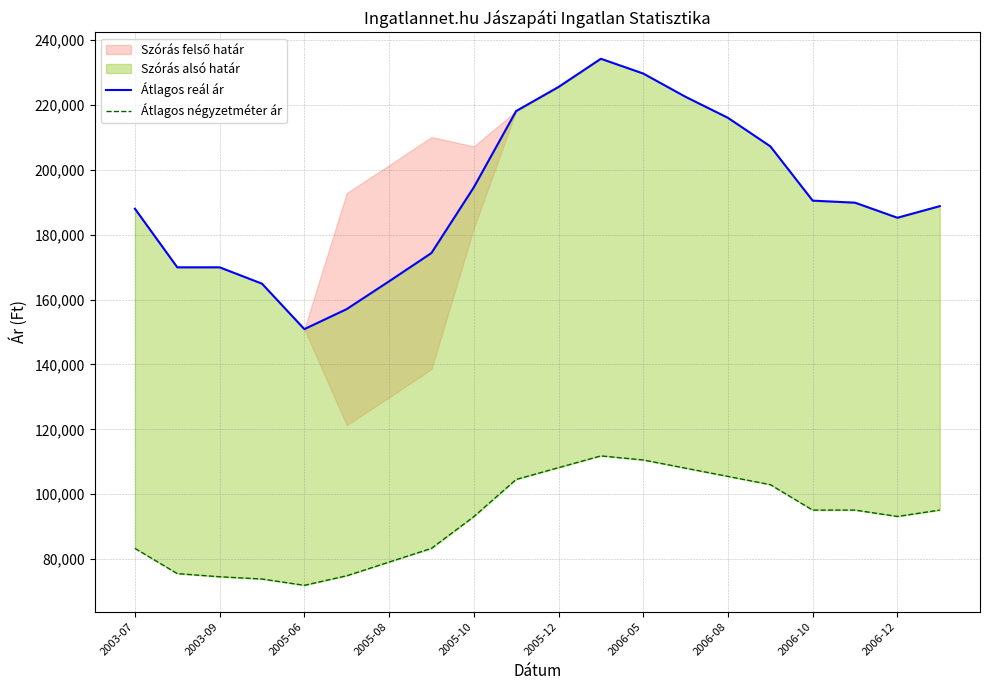

How many lines are shown in the chart?

2